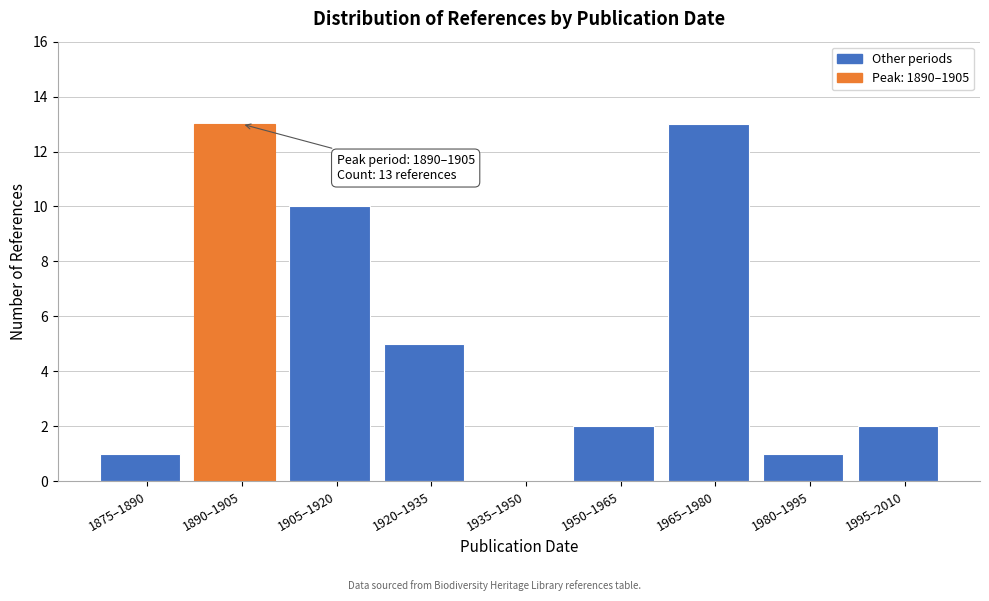

Reading left to right, what are all the values shown in this chart?

1875–1890=1	1890–1905=13	1905–1920=10	1920–1935=5	1935–1950=0	1950–1965=2	1965–1980=13	1980–1995=1	1995–2010=2